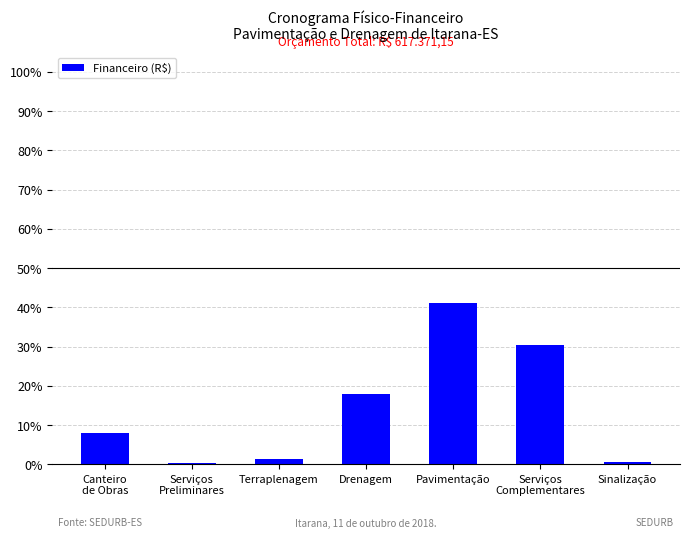

What is the label of the 5th bar from the left?

Pavimentação